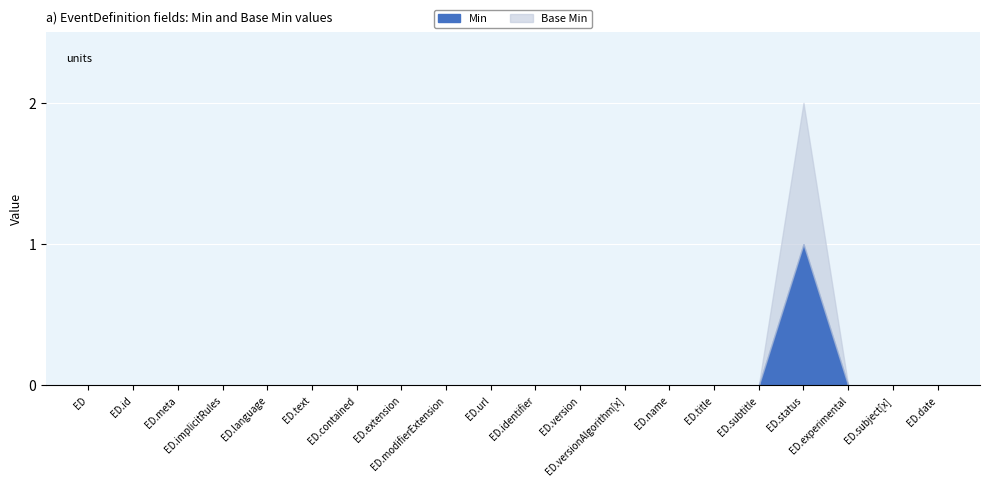

How many Min values are between 0 and 1?

20